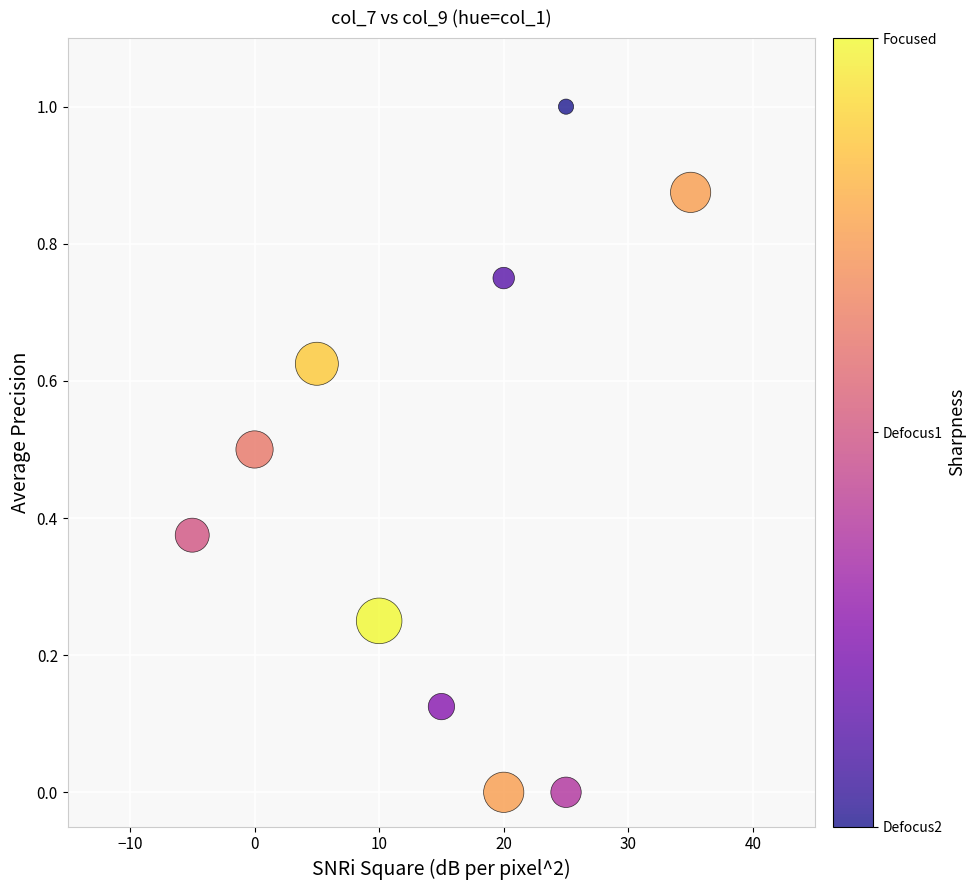

What is the range of Y values (max minus min)?

1.0